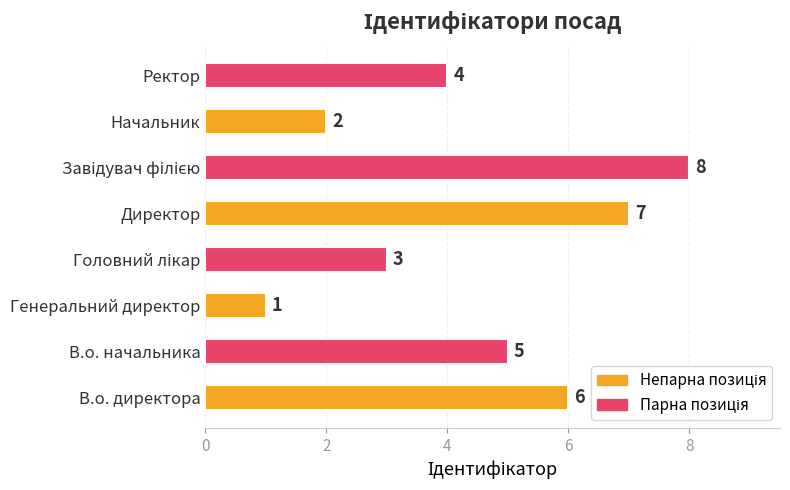

What is the sum of all values?

36